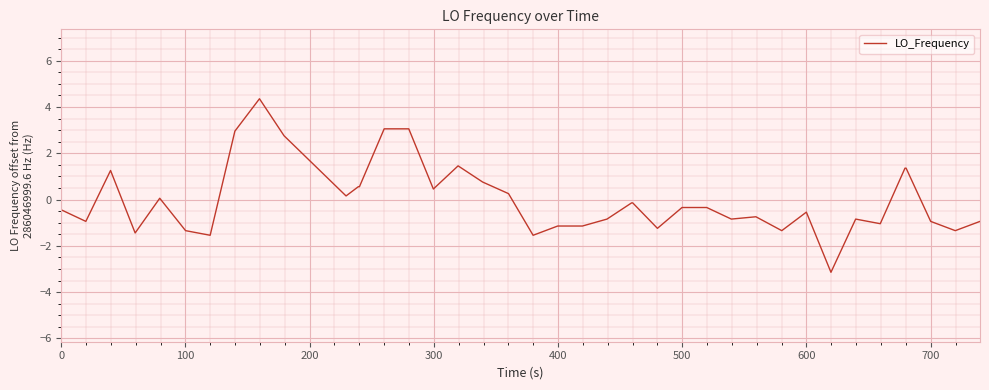

What is the greatest value displayed?

4.4